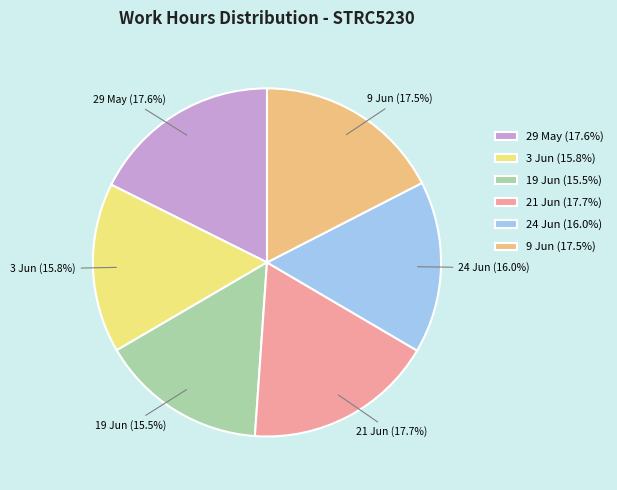

To the nearest percent, what is the difference between the largest and smallest slice percentages?

2%